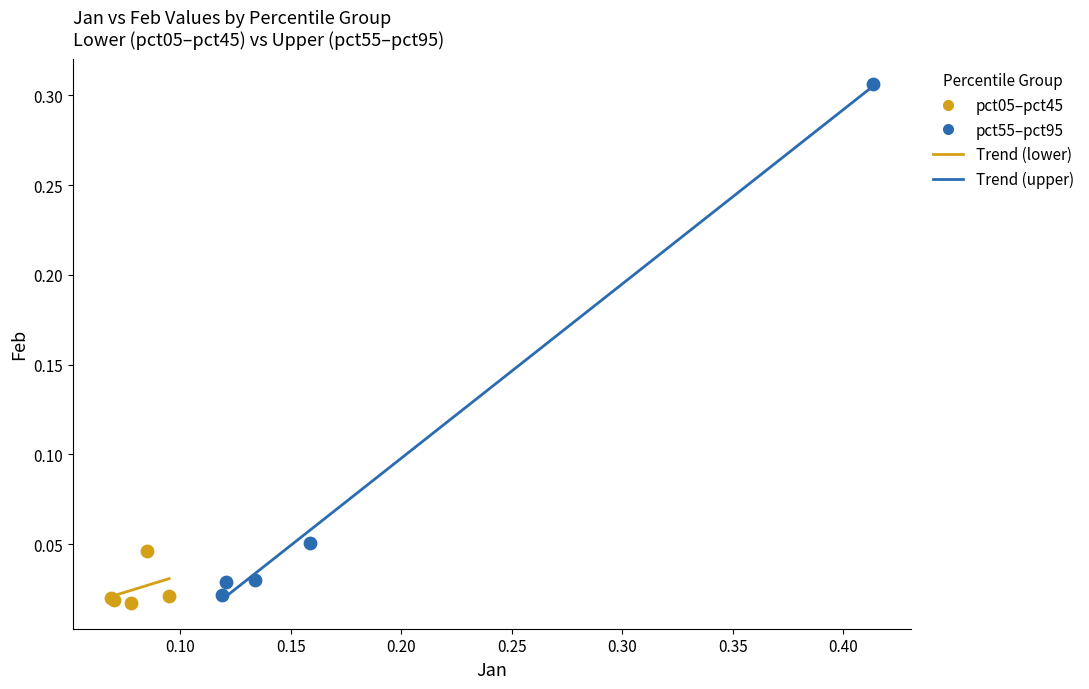

Which series has the widest spread of Y values?

pct55–pct95